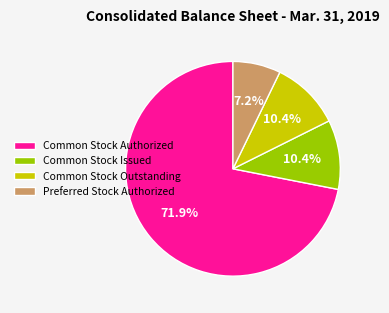

To the nearest percent, what is the difference between the largest and smallest slice percentages?

65%